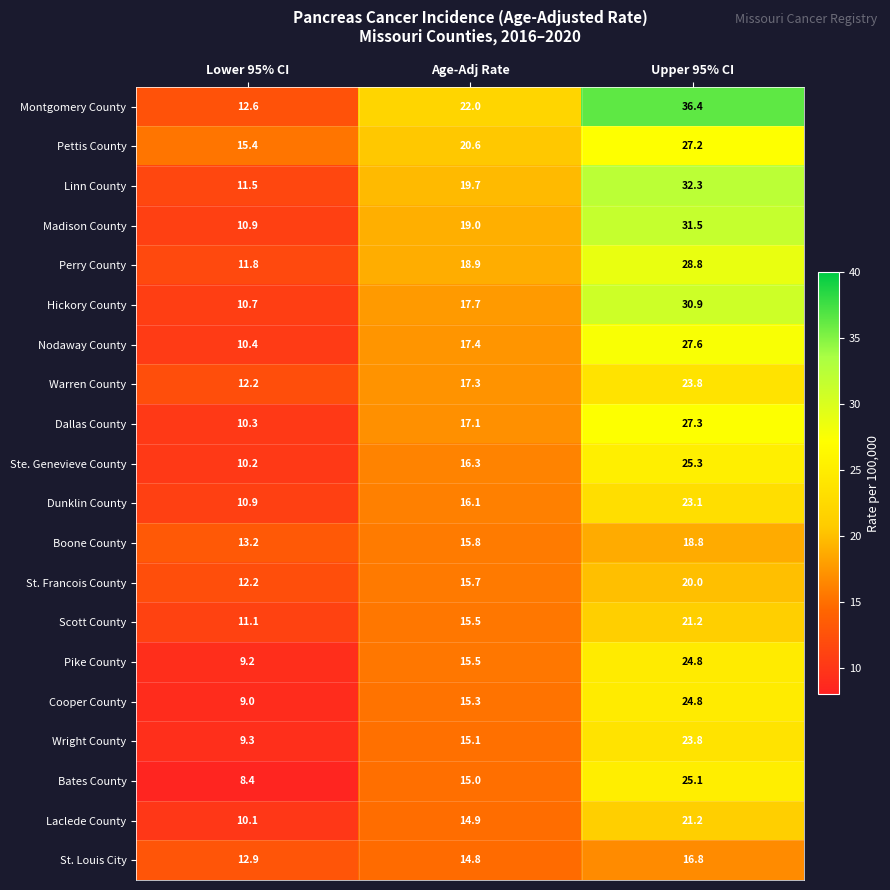

How many series are shown in this chart?

20